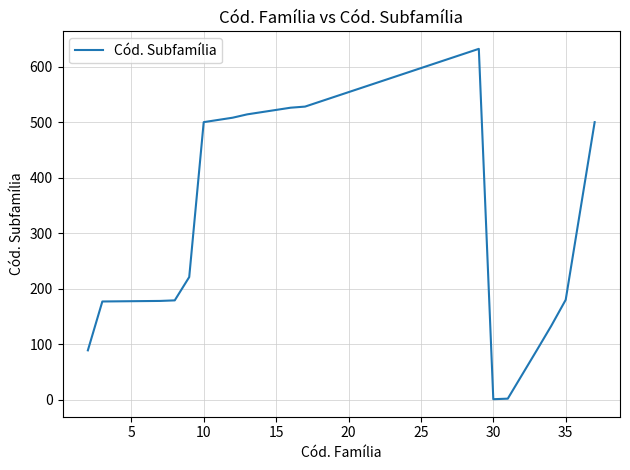

What is the difference between the maximum and minimum values?

631